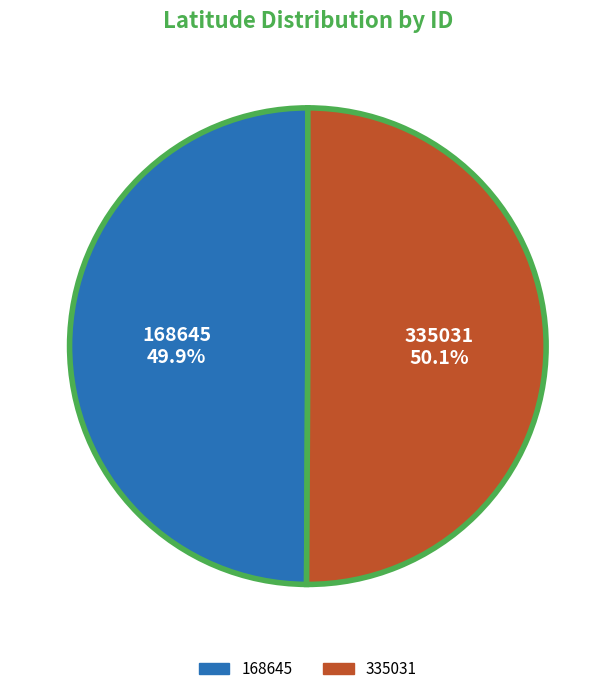

Is it true that 168645 is 50% of the pie?

True